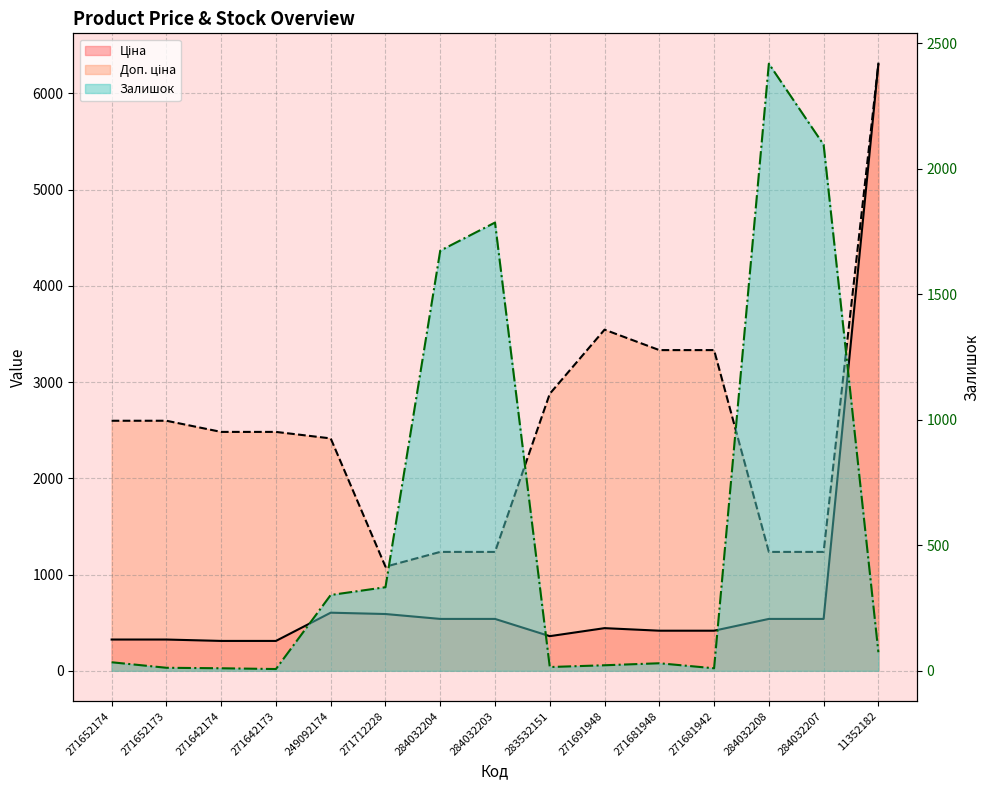

True or false: Ціна and Доп. ціна intersect in this chart.

False